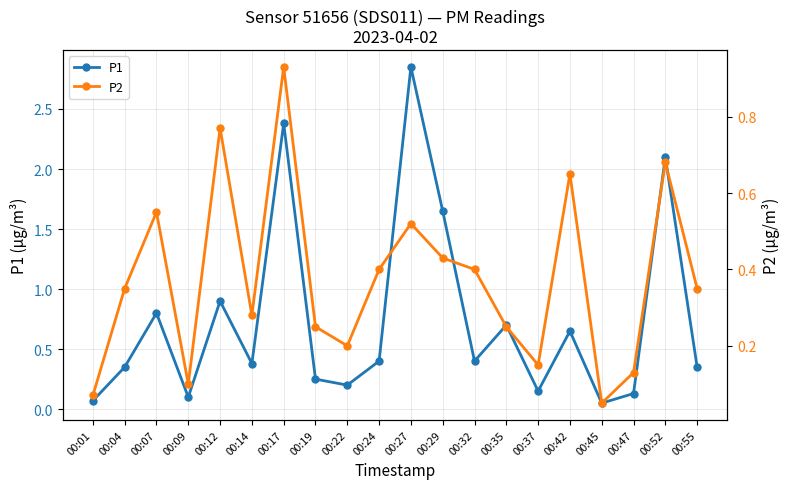

True or false: P2 and P1 cross at least once.

False